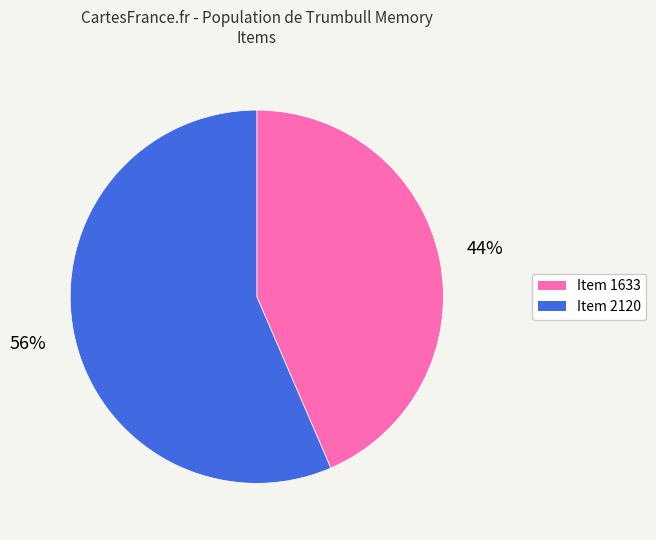

Count the number of slices in the pie.

2